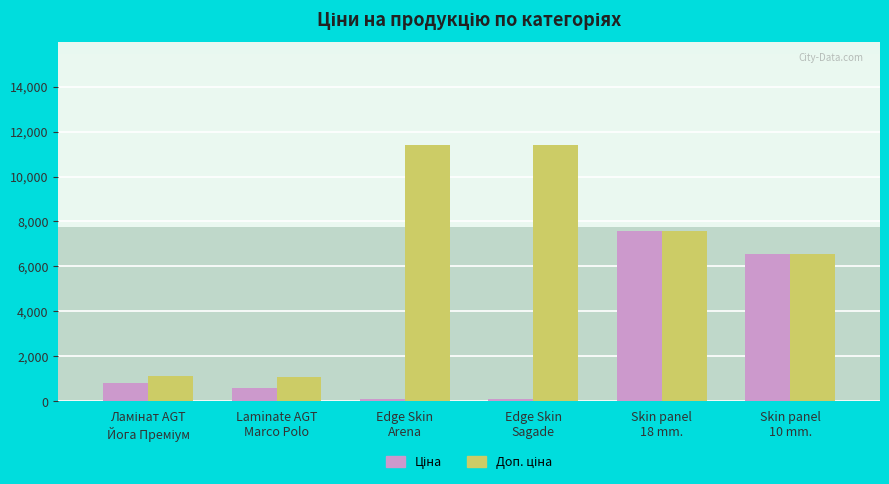

The Ціна series shows 195.9 at Edge Skin Sagade. True or false?

False